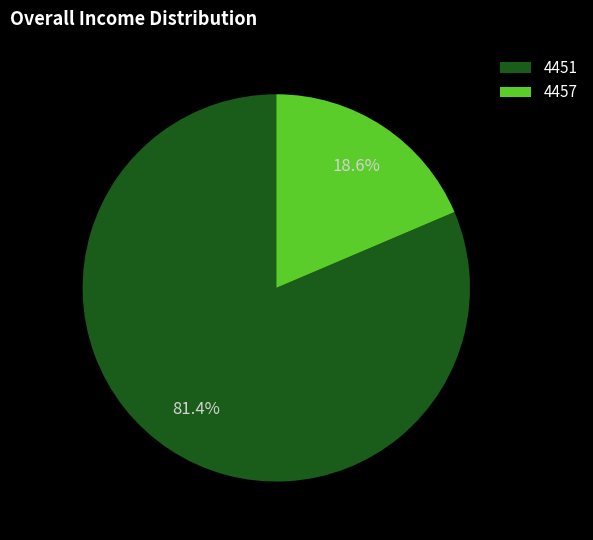

Is there a majority slice in this chart?

Yes